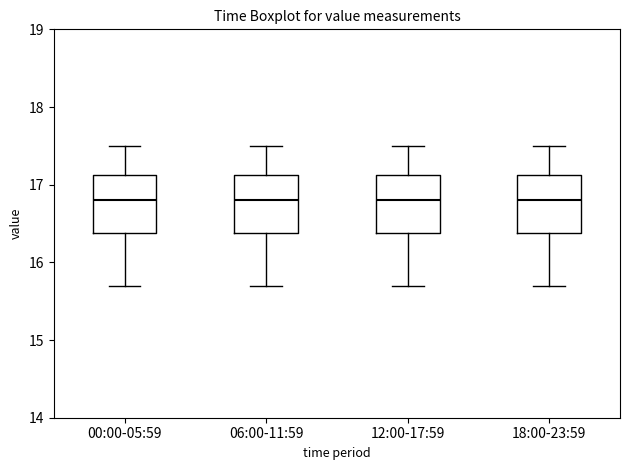

Where is the upper edge of the box for 18:00-23:59 on the y-axis? The values are not printed on the chart, so give them approximately, as read against the axis.

17.1